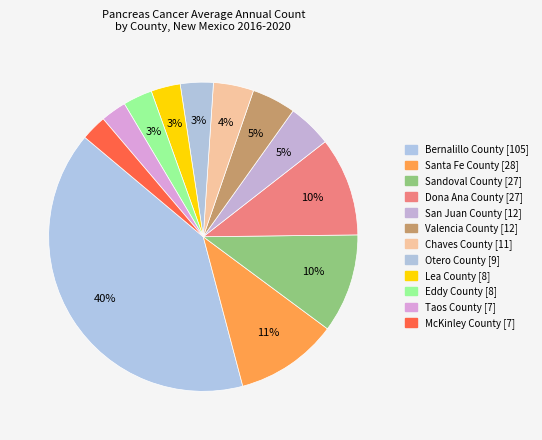

To the nearest percent, what is the combined percentage of McKinley County and Sandoval County?

13%